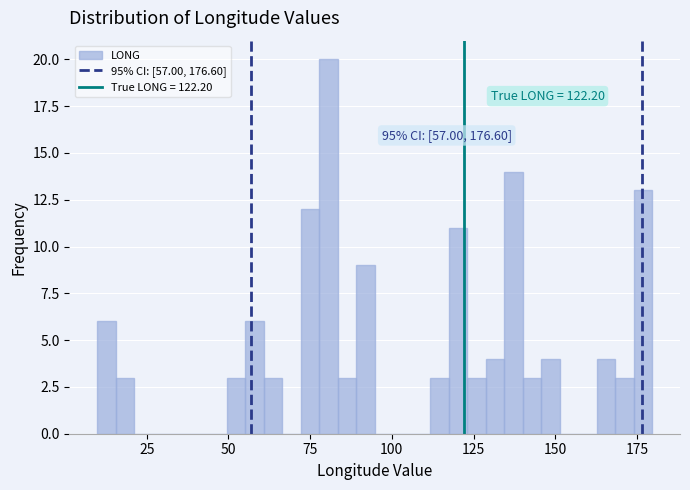

Around what value on the x-axis is the tallest bar? Give the approximate position of its centre, as read against the axis.

80